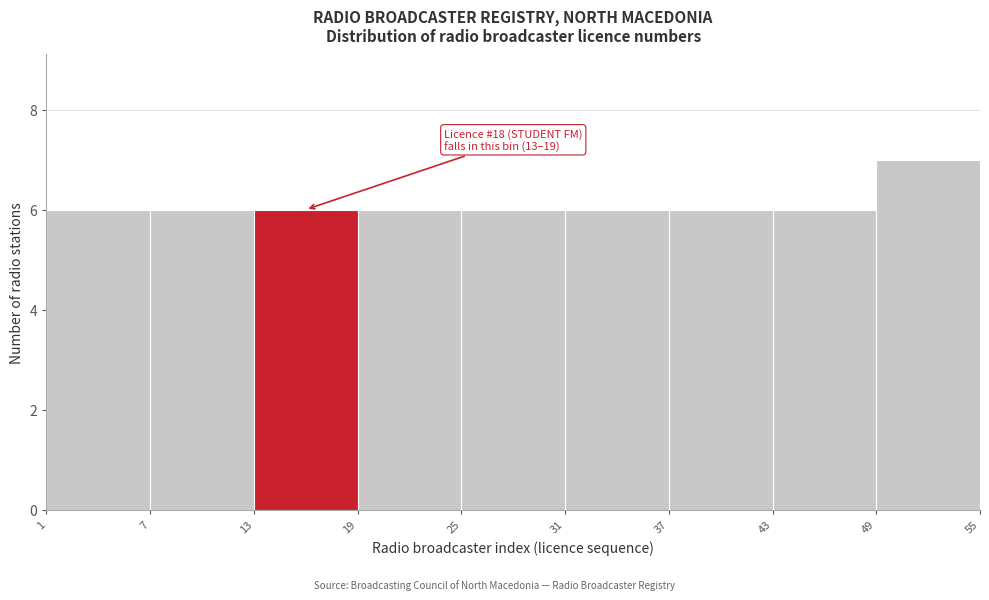

Over which range of the x-axis is the bar tallest?

49 to 55